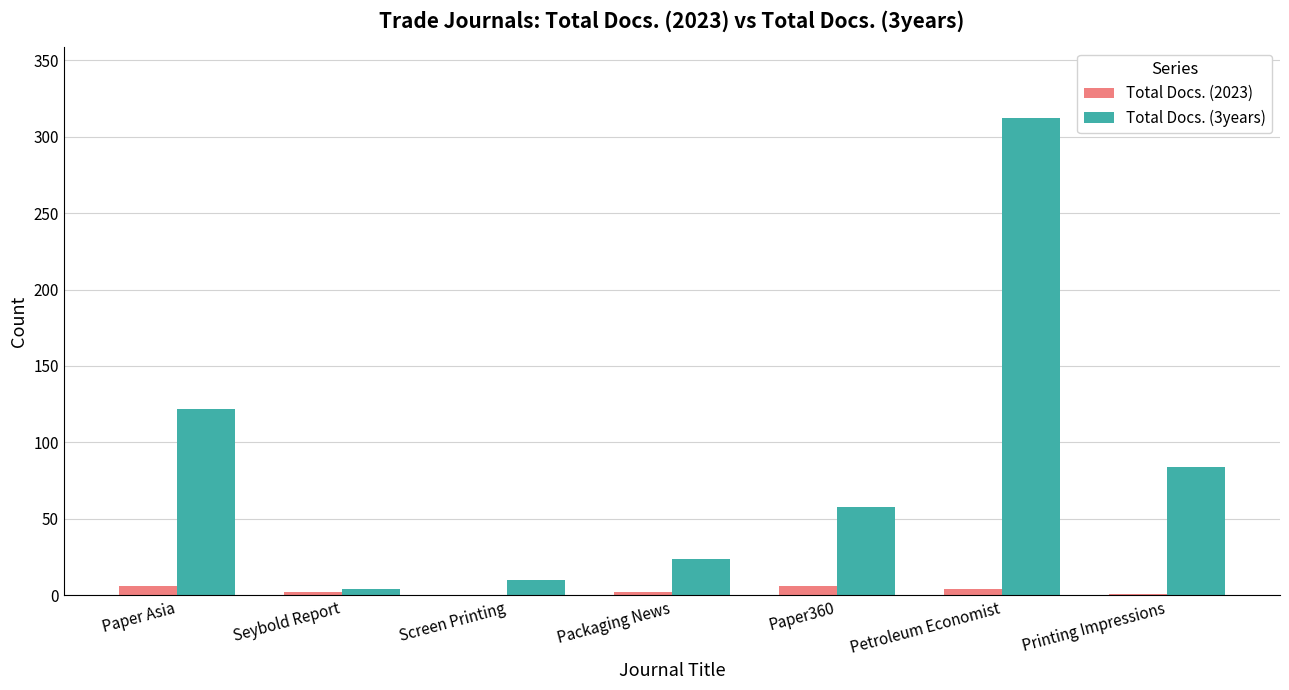

What is the maximum value shown in the chart?

312